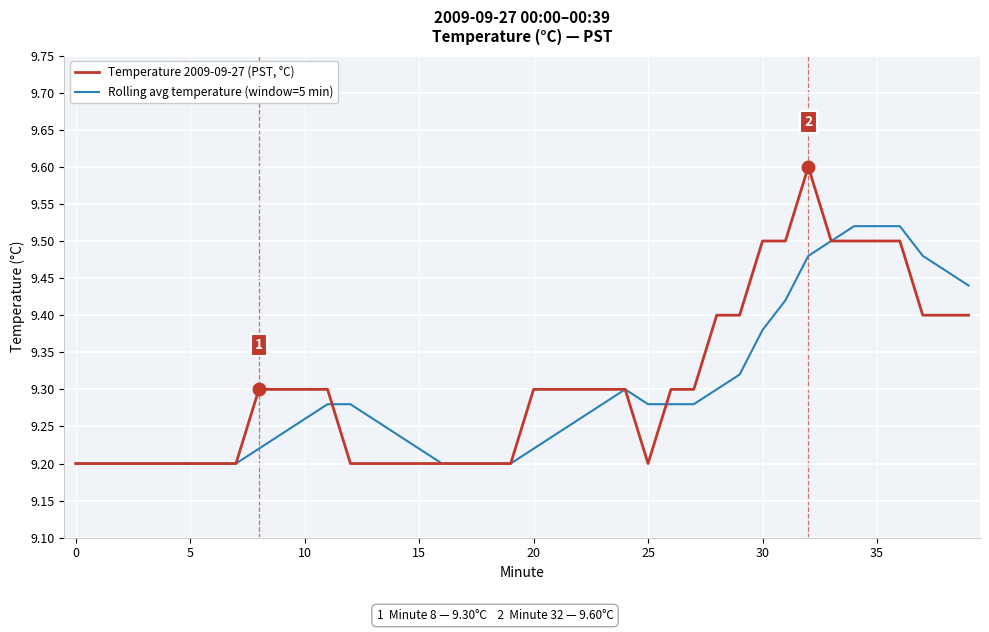

What is the difference between the maximum and second lowest values in the Rolling avg temperature (window=5 min) series?

0.3